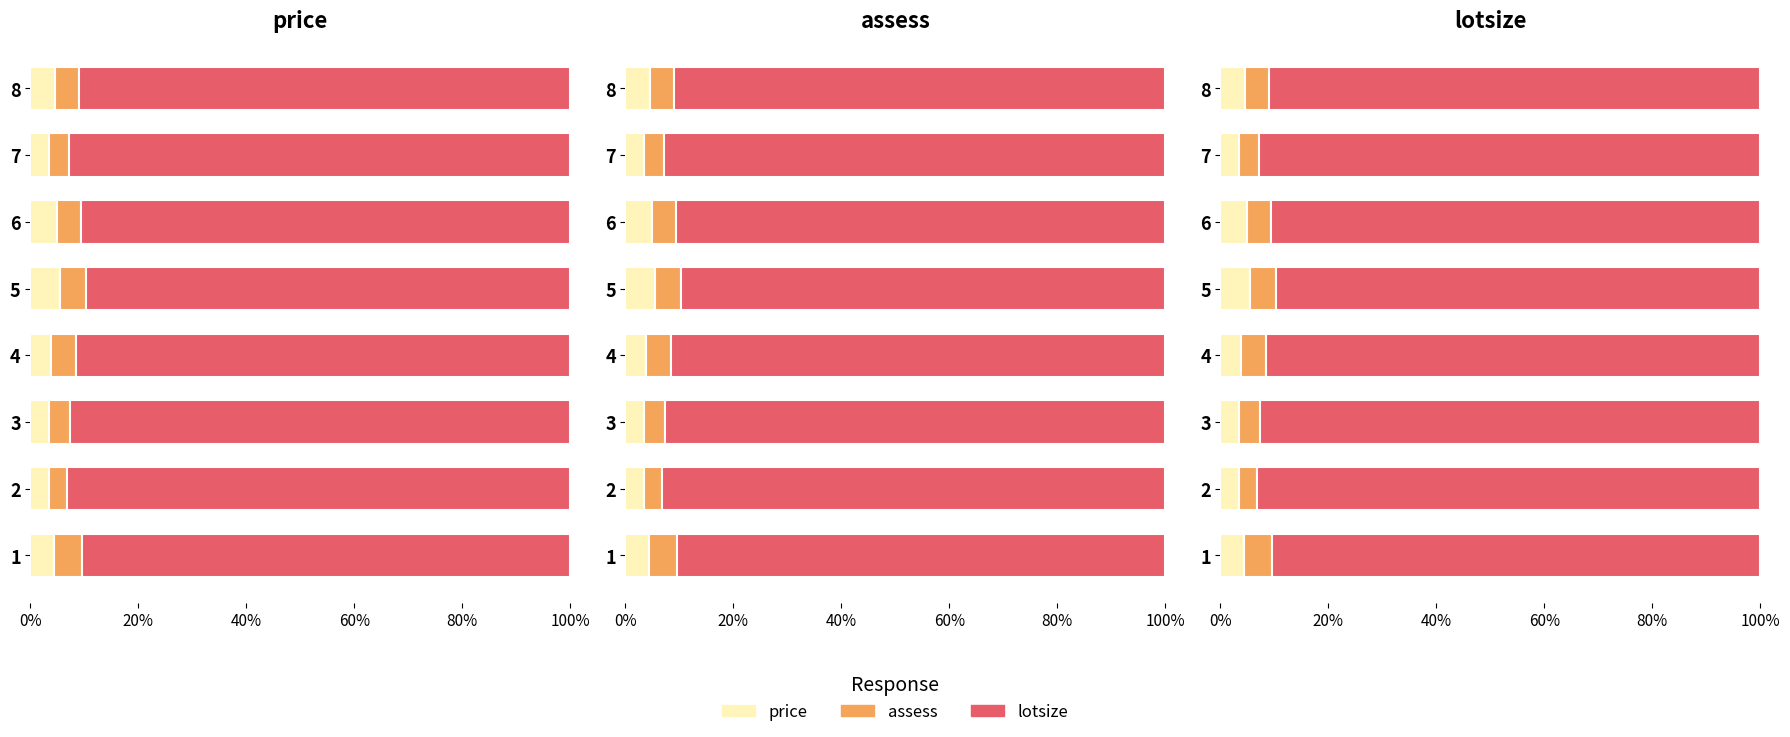

What is the total value across all series at 2?

100.0